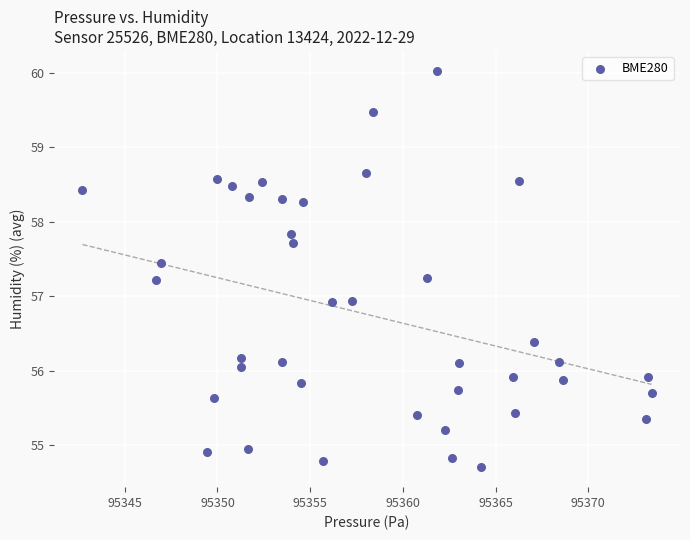

What is the range of X values (max minus min)?

30.7